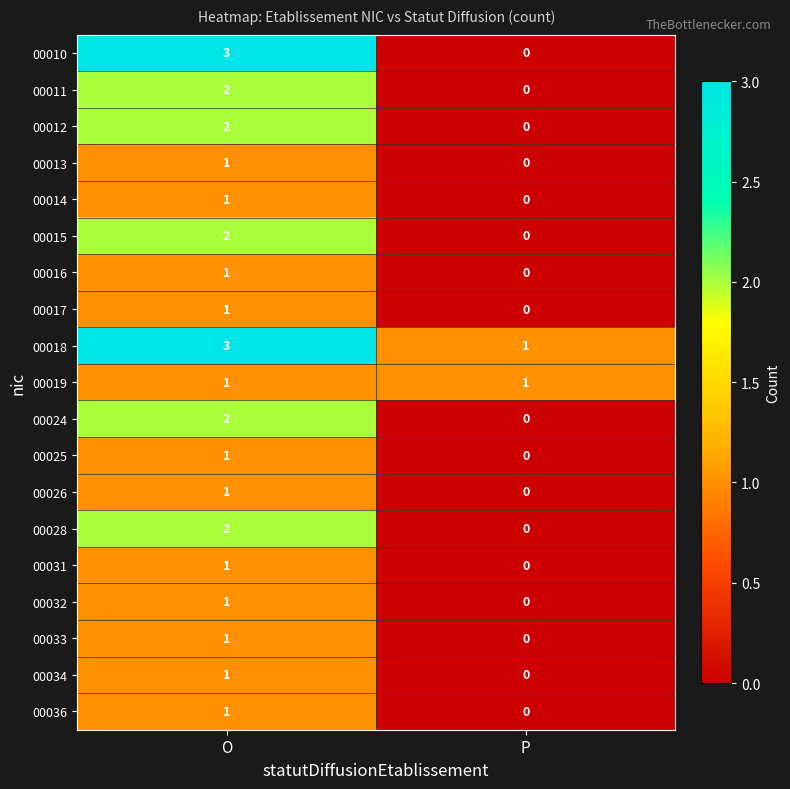

What is the spread (max minus min) of values at P?

1